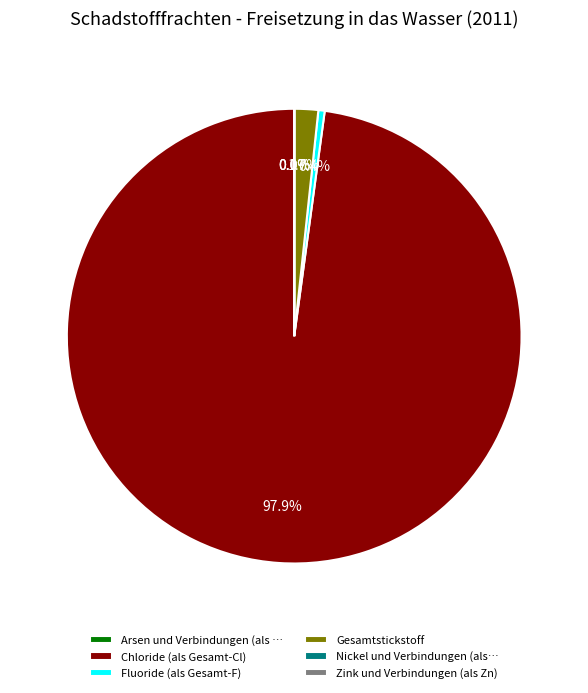

Is there any slice that represents more than half of the pie?

Yes